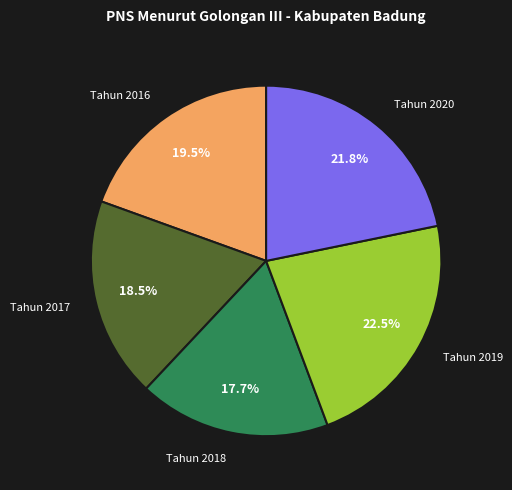

How many slices are in this pie chart?

5